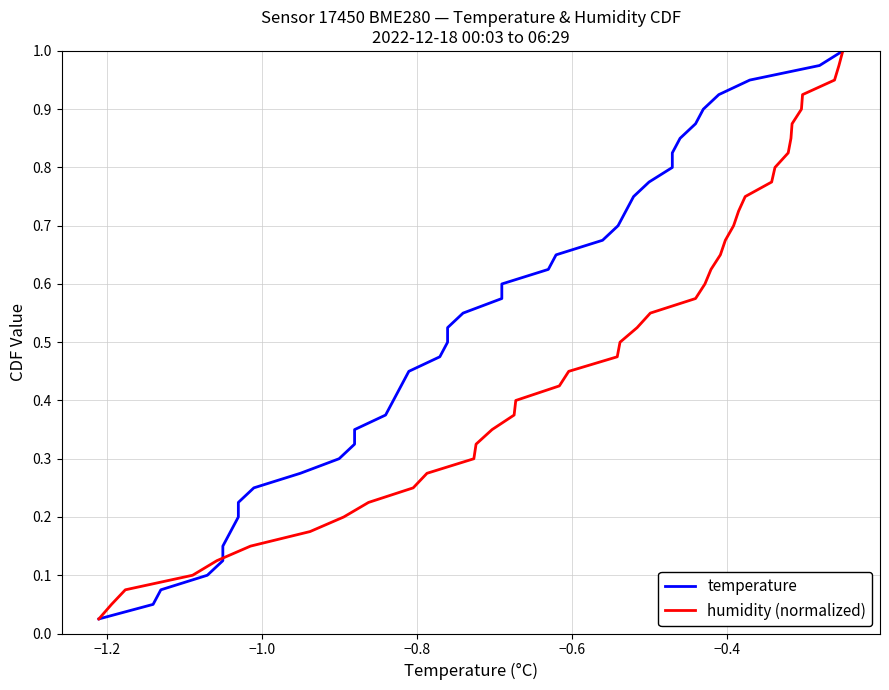

True or false: humidity (normalized) has more than 2 interior local peaks.

False